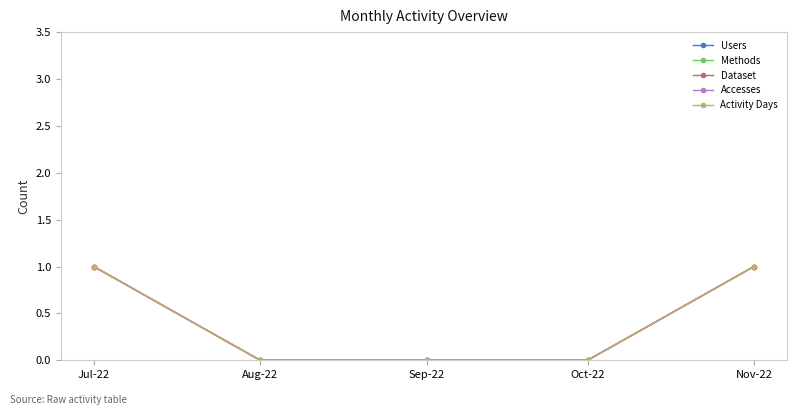

Where is Users nearest to the value 0?

Aug-22